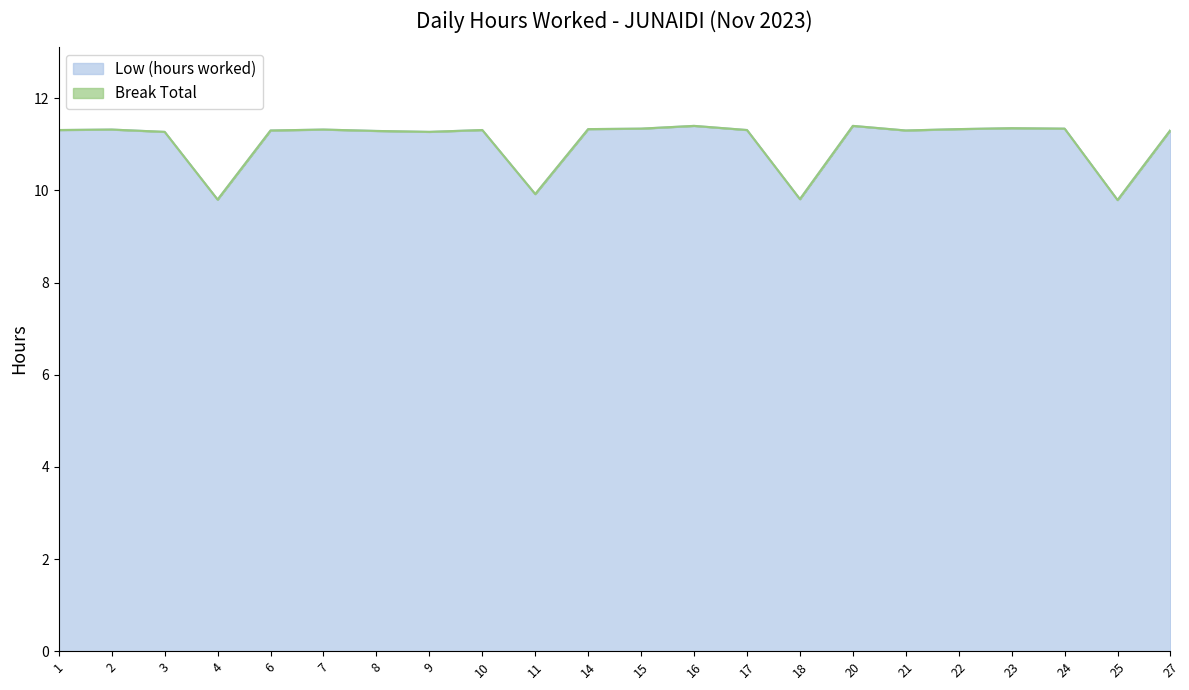

Reading left to right, transcribe all the data shown in this chart.

11.3	11.3	11.3	9.8	11.3	11.3	11.3	11.3	11.3	9.9	11.3	11.3	11.4	11.3	9.8	11.4	11.3	11.3	11.3	11.3	9.8	11.3